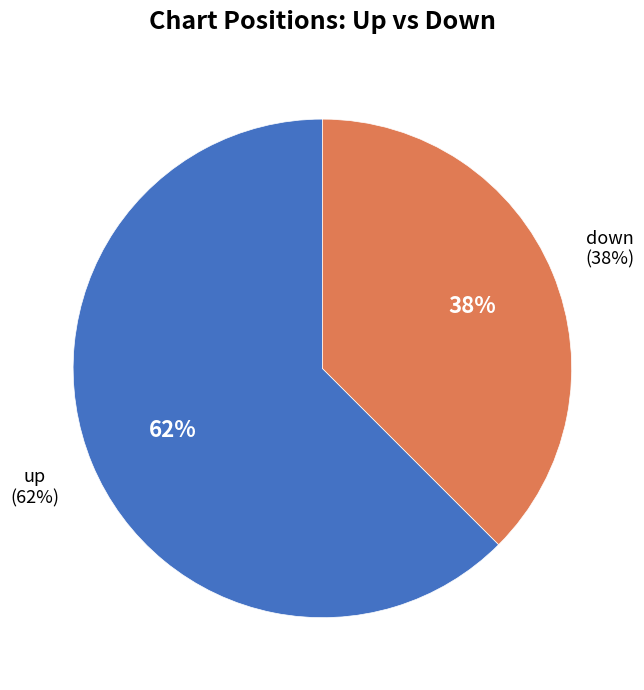

To the nearest percent, what is the average slice percentage?

50%